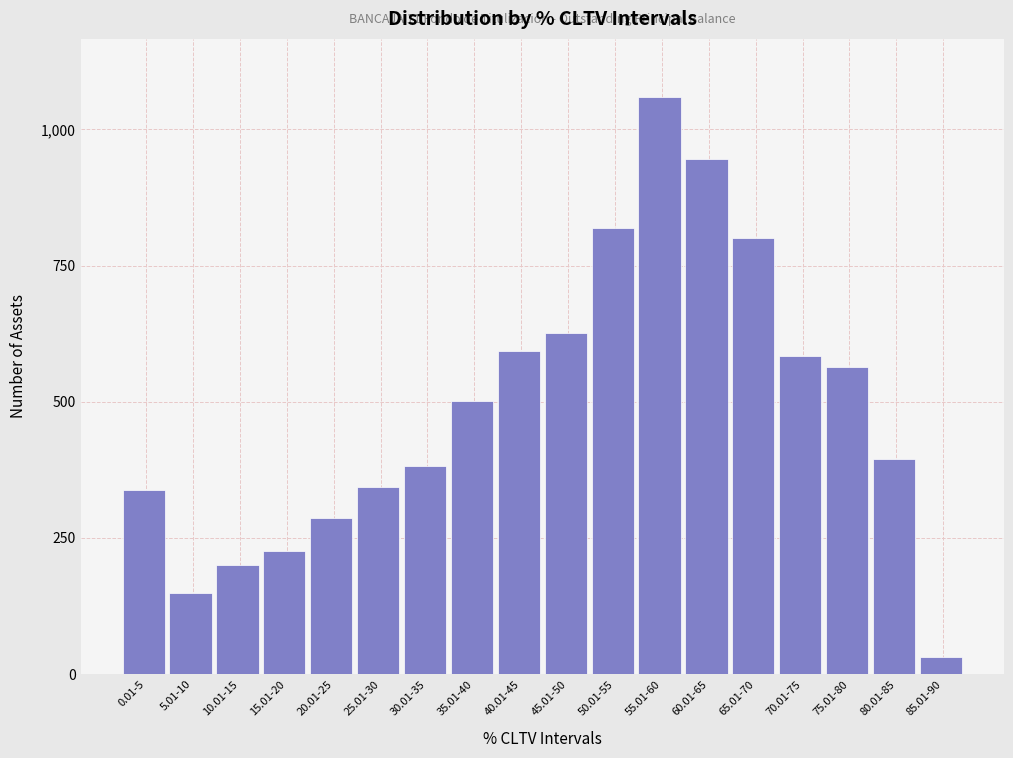

Reading left to right, transcribe all the data shown in this chart.

337	149	201	226	287	344	382	502	593	626	818	1060	946	800	584	564	394	32